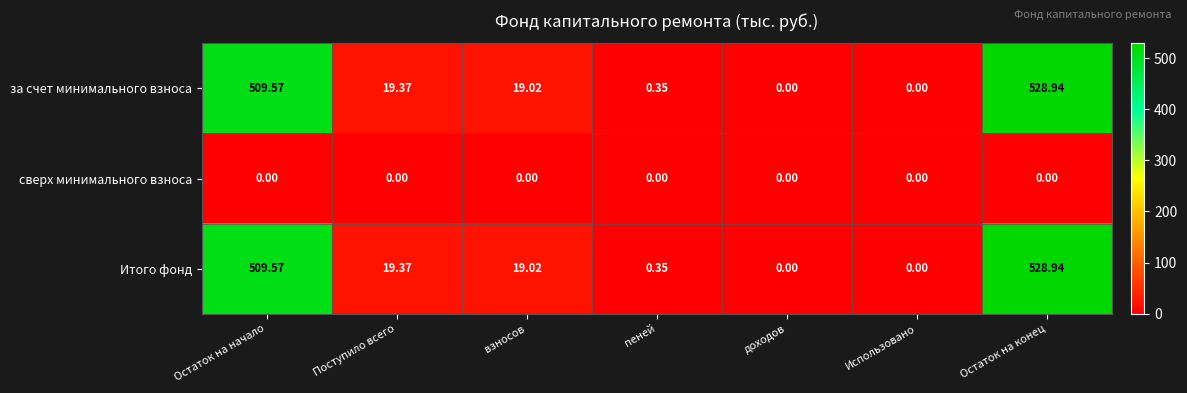

At which label does за счет минимального взноса first exceed 19?

Остаток на начало